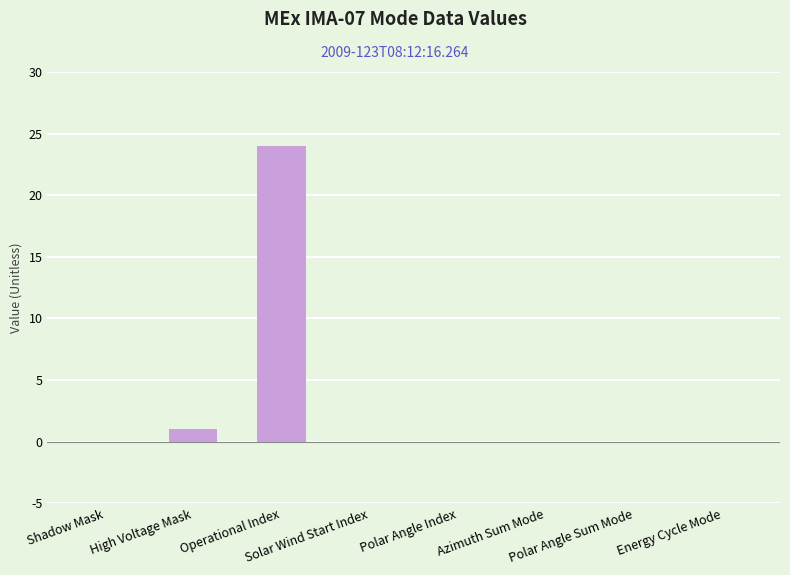

What is the change in value from High Voltage Mask to Solar Wind Start Index?

-1